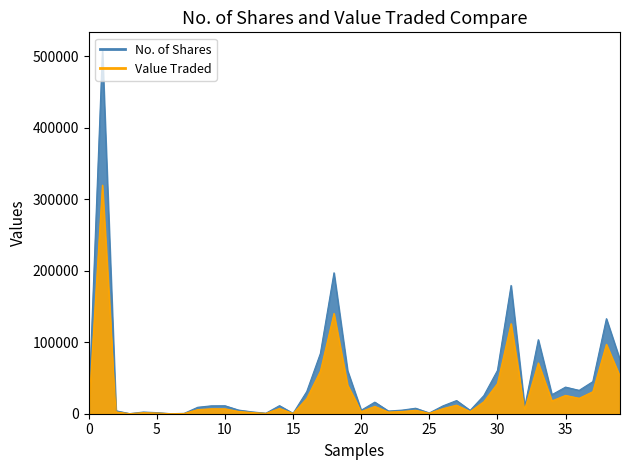

At 03/03/2024, list the series in order from smallest to largest.

Value Traded, No. of Shares